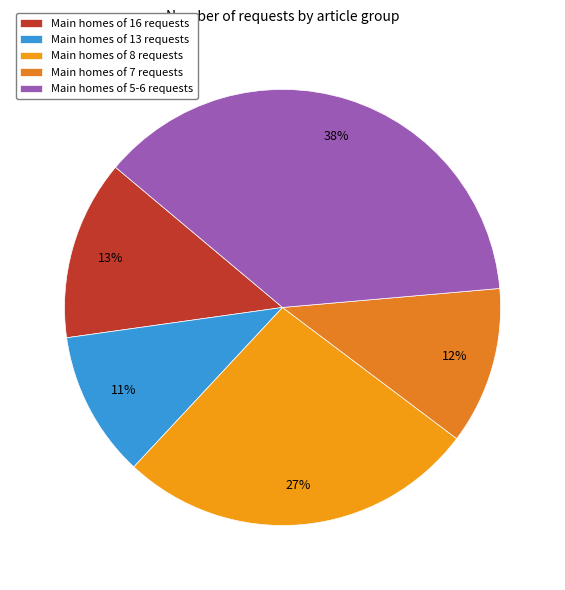

Does any single category account for the majority?

No